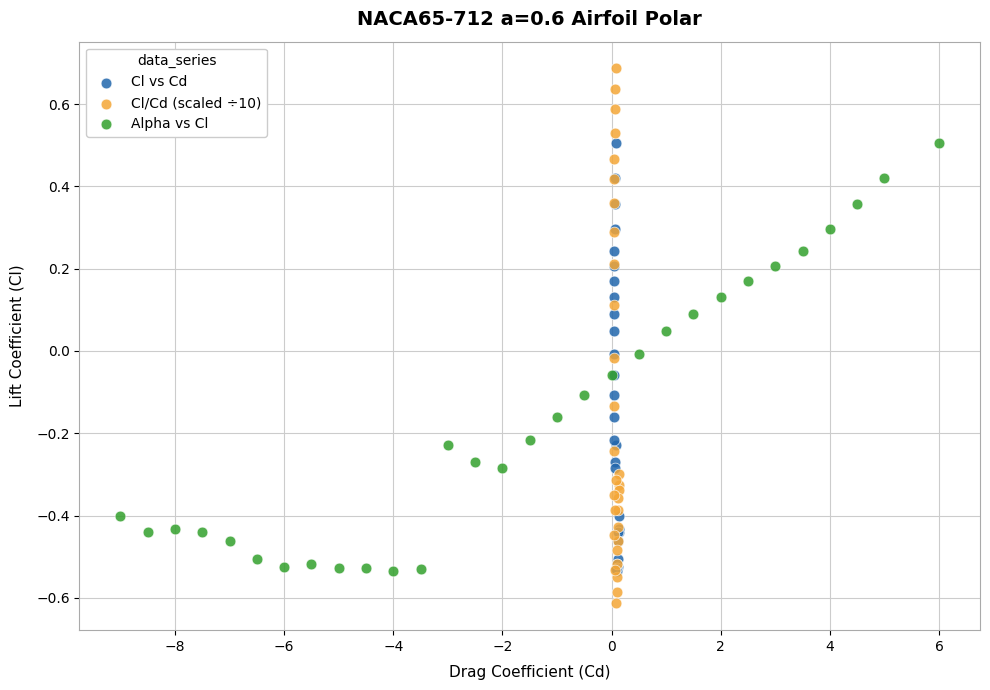

Which series has the widest spread of Y values?

Cl/Cd (scaled ÷10)